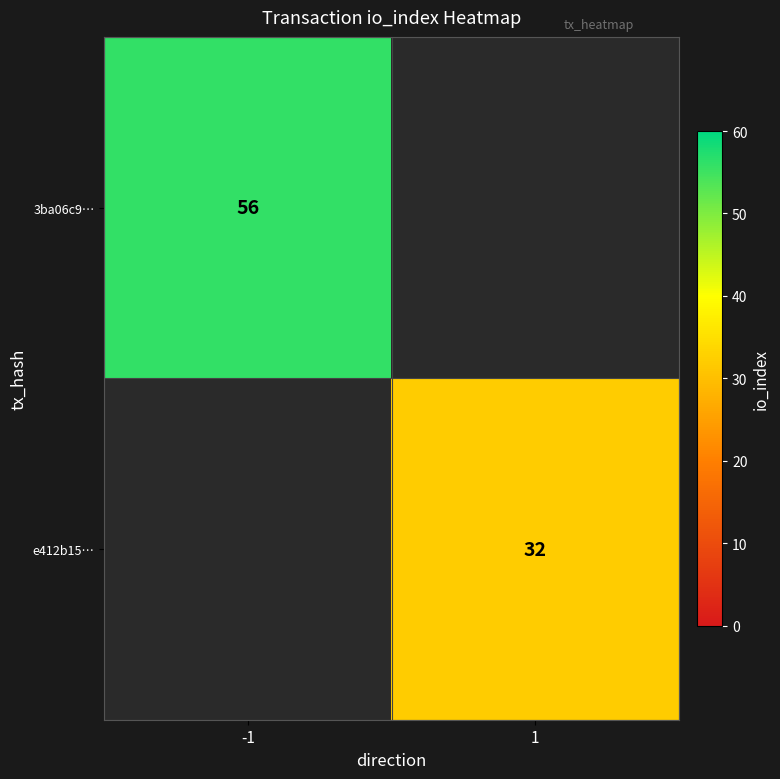

Is the value of e412b15… at 1 greater than the value of 3ba06c9… at -1?

No